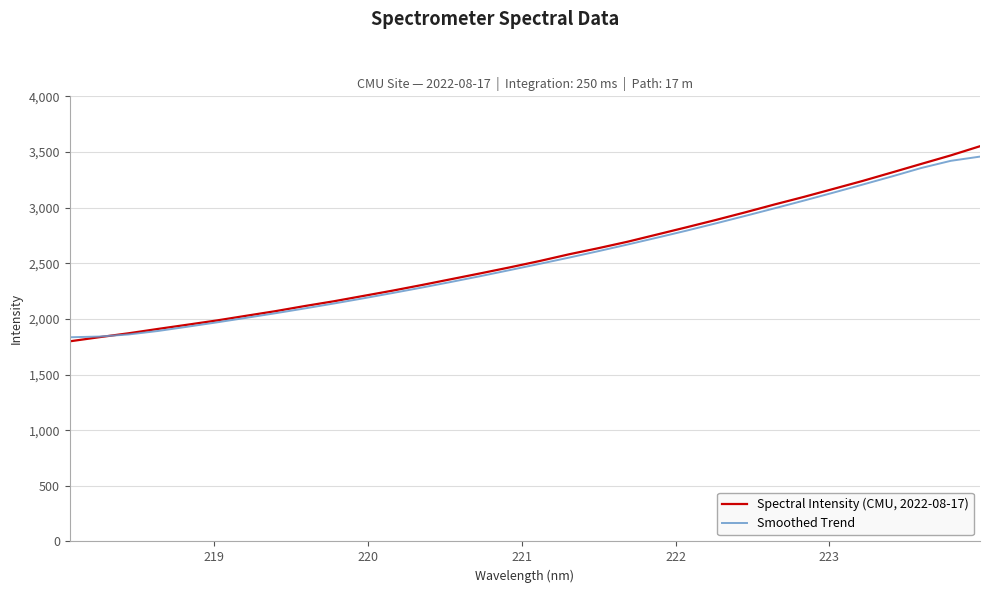

Rank the series by their average value, from highest to lowest.

Spectral Intensity (CMU, 2022-08-17), Smoothed Trend